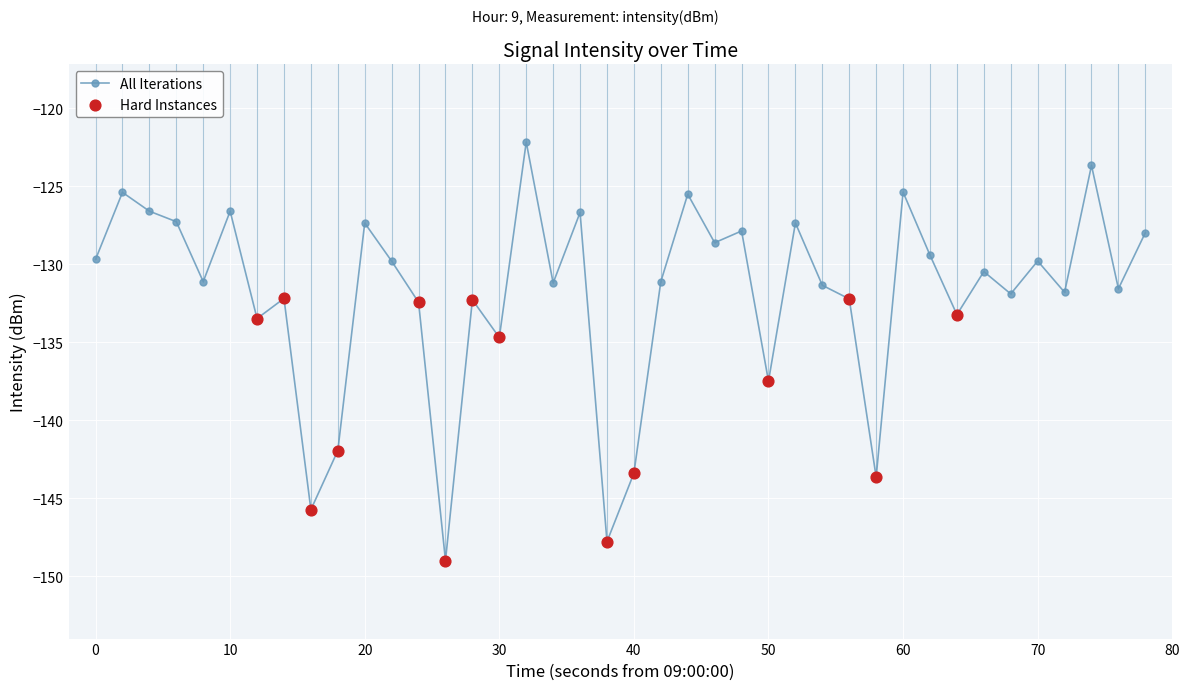

True or false: there are more than 0 points higher than both neighbors.

True